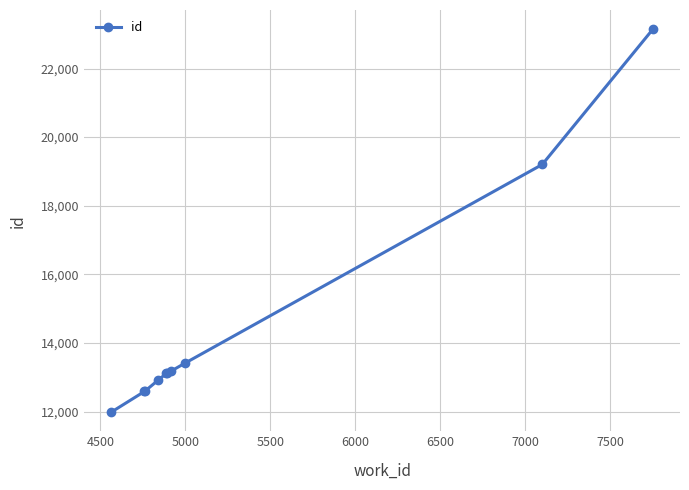

What is the average value?

14526